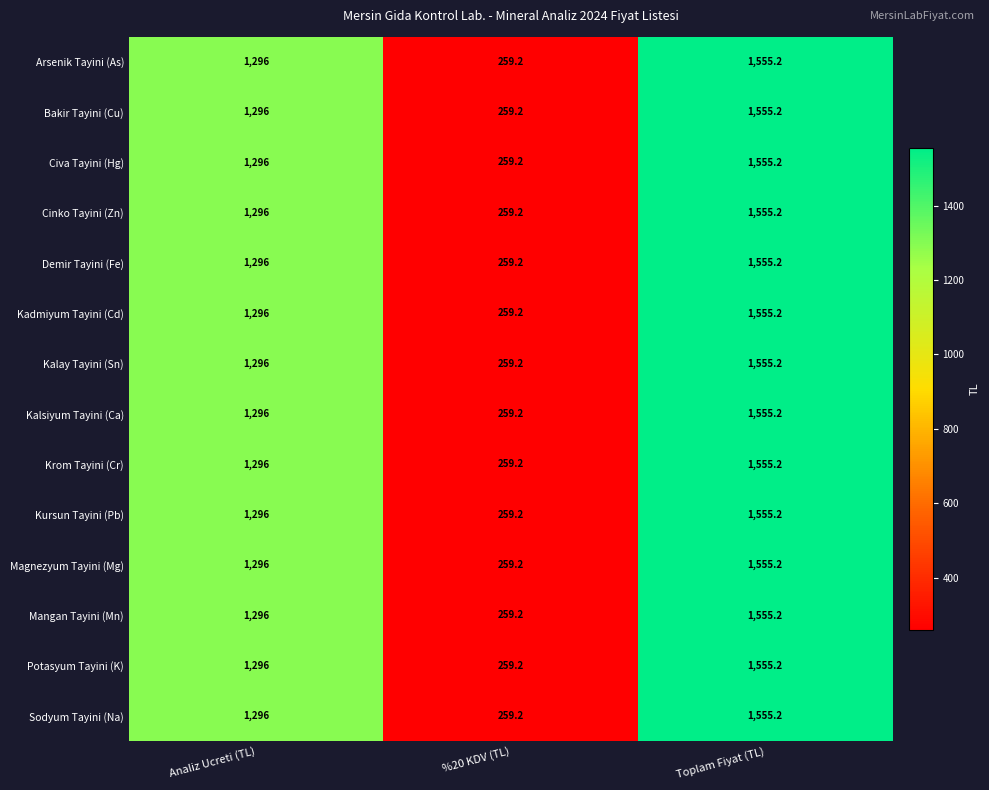

Is it true that Magnezyum Tayini (Mg) equals 1555.2 at Toplam Fiyat (TL)?

True